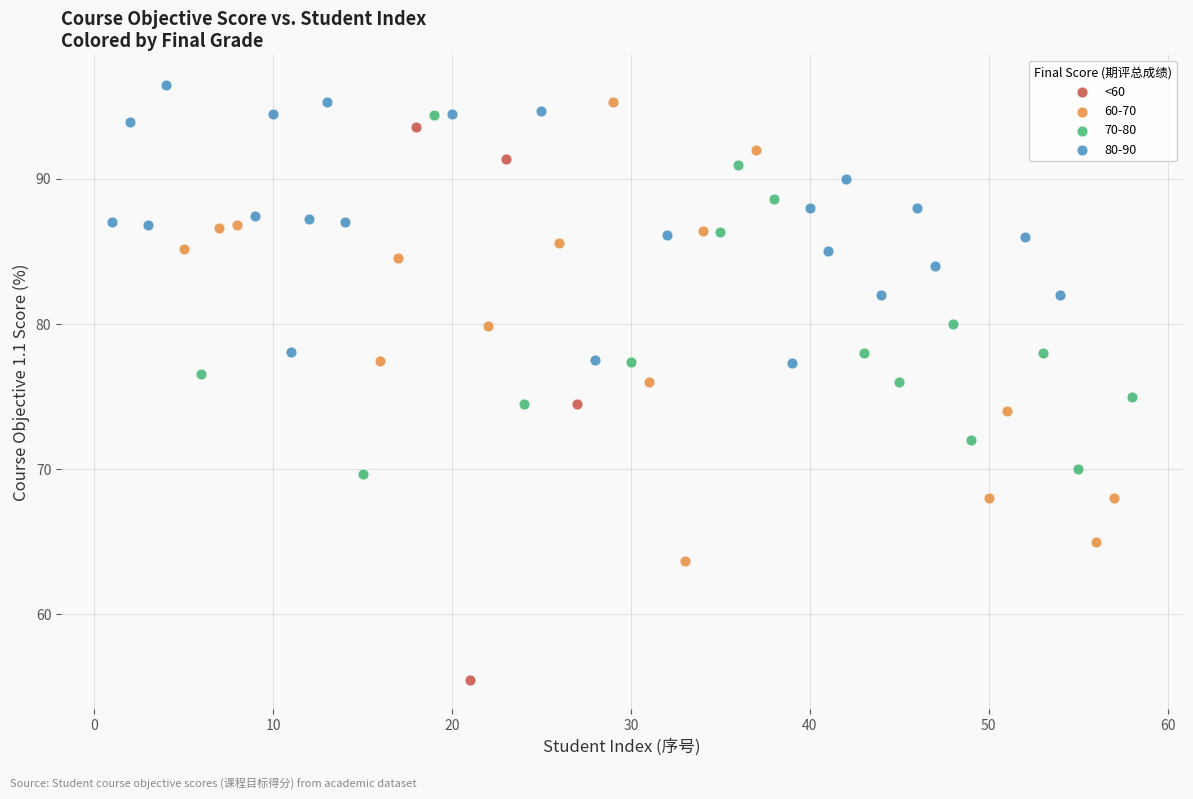

Which series has the widest spread of Y values?

<60